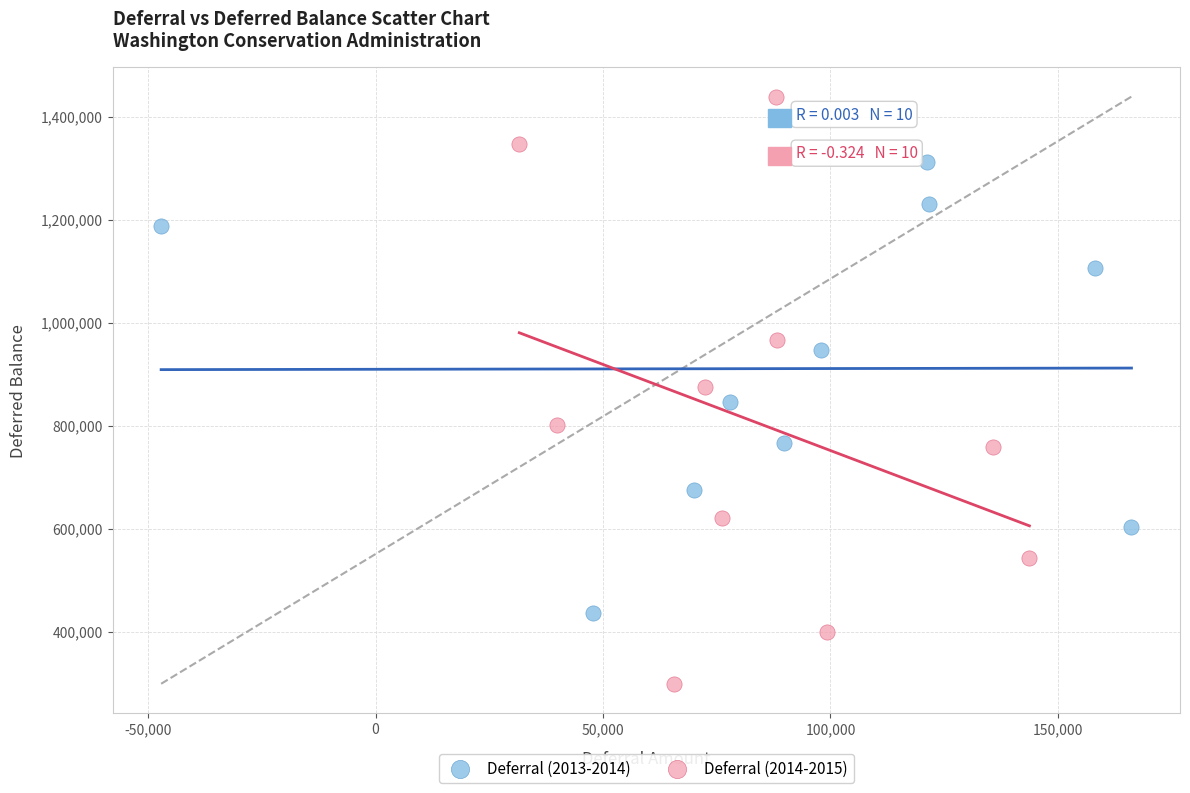

What are all the series names shown in the legend?

Deferral (2013-2014), Deferral (2014-2015)